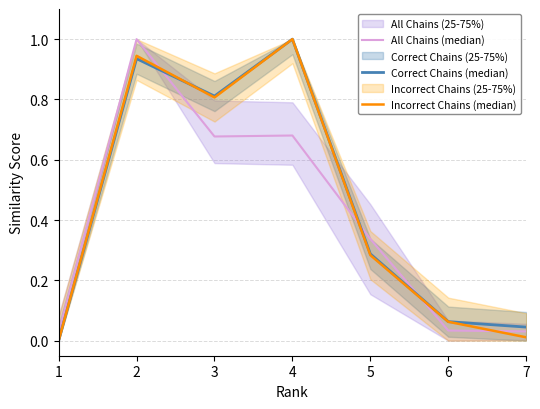

The All Chains (median) series shows 0.0 at 6. True or false?

True